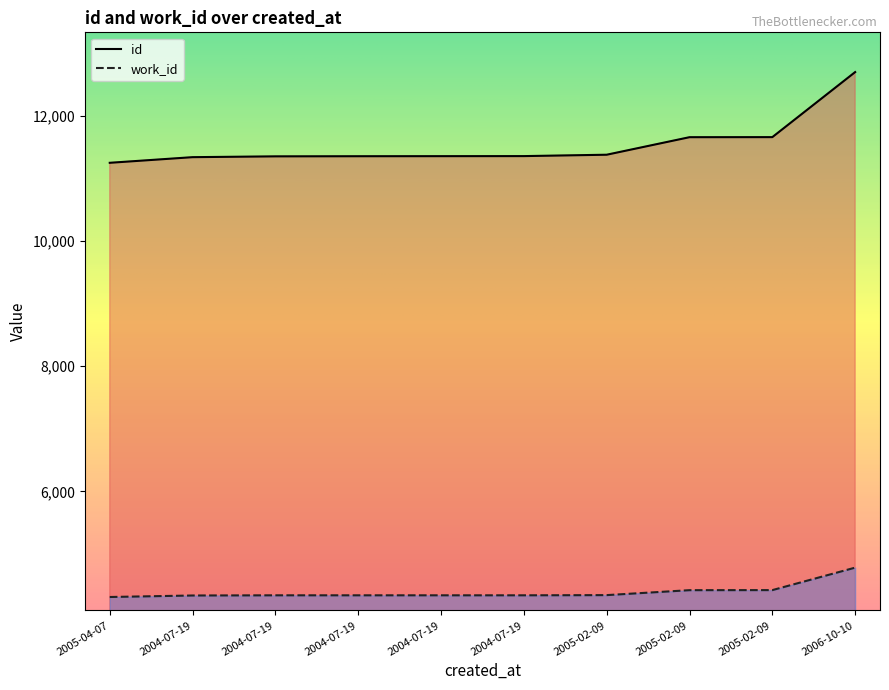

What is the minimum value shown in the chart?

4313